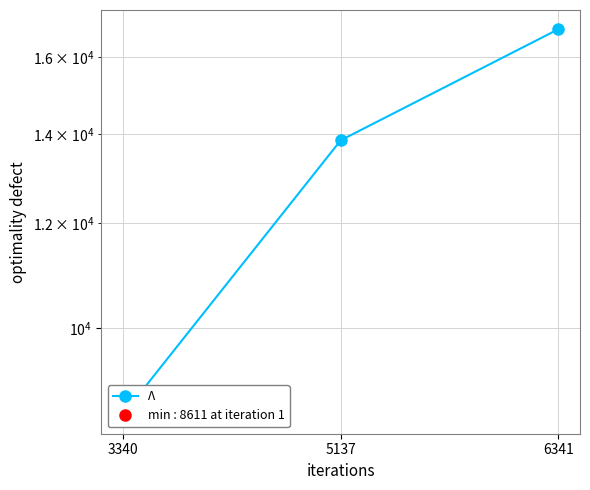

How many values are between 8611 and 16797?

3